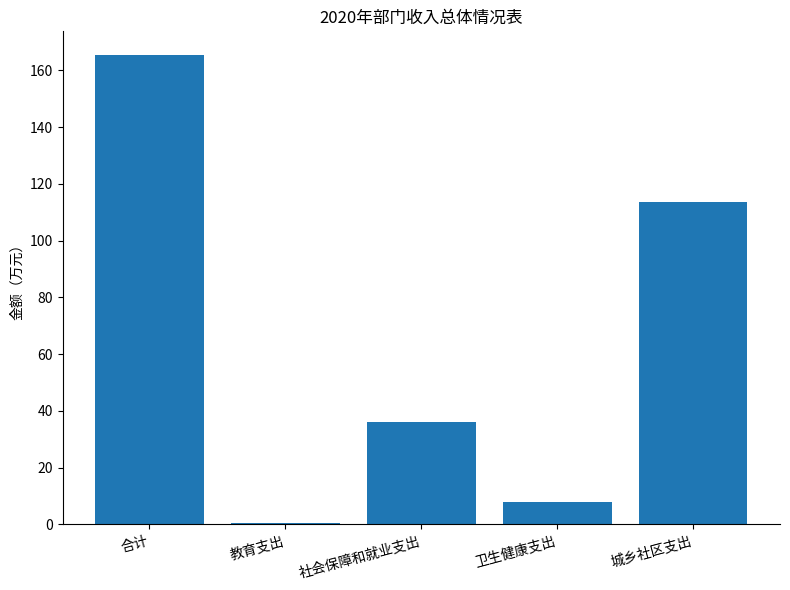

What position from the right is 教育支出?

4